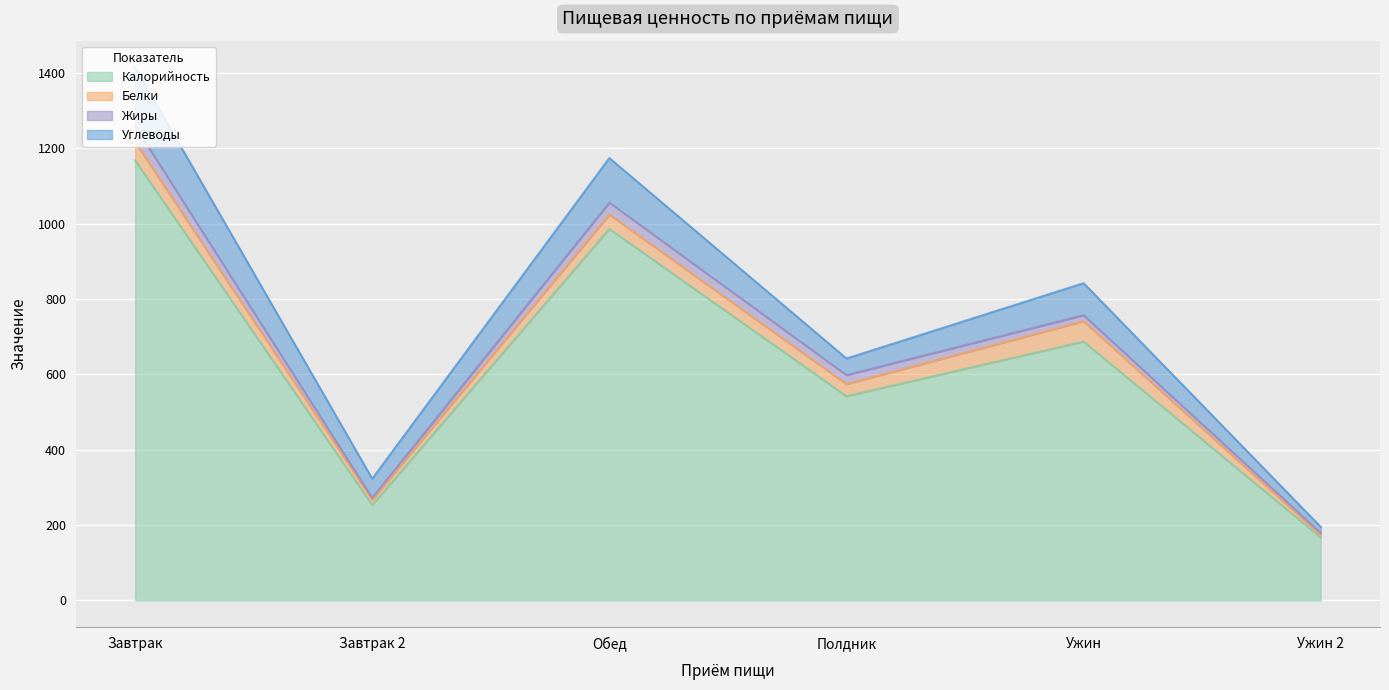

In Калорийность, how many points are lower than both neighbors (excluding endpoints)?

2